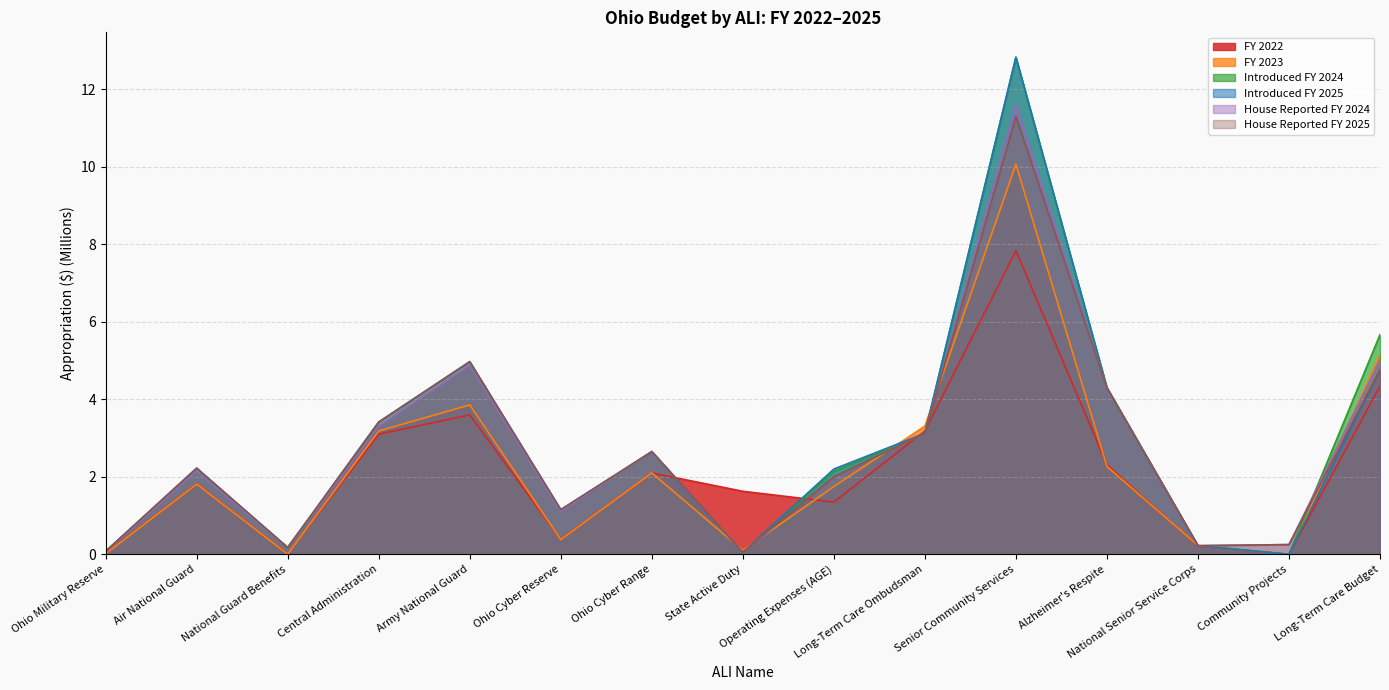

What is the value of the Introduced FY 2024 point at the 9th from the left?

2.1